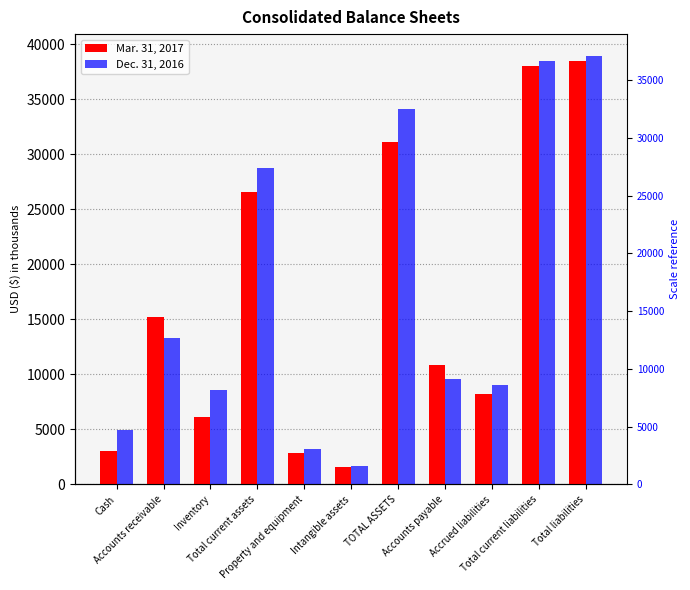

What are all the series names shown in the legend?

Mar. 31, 2017, Dec. 31, 2016